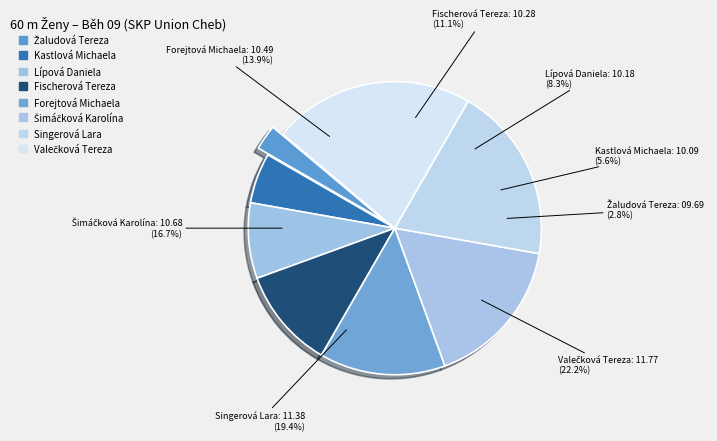

Which category has the smallest portion of the pie?

Žaludová Tereza